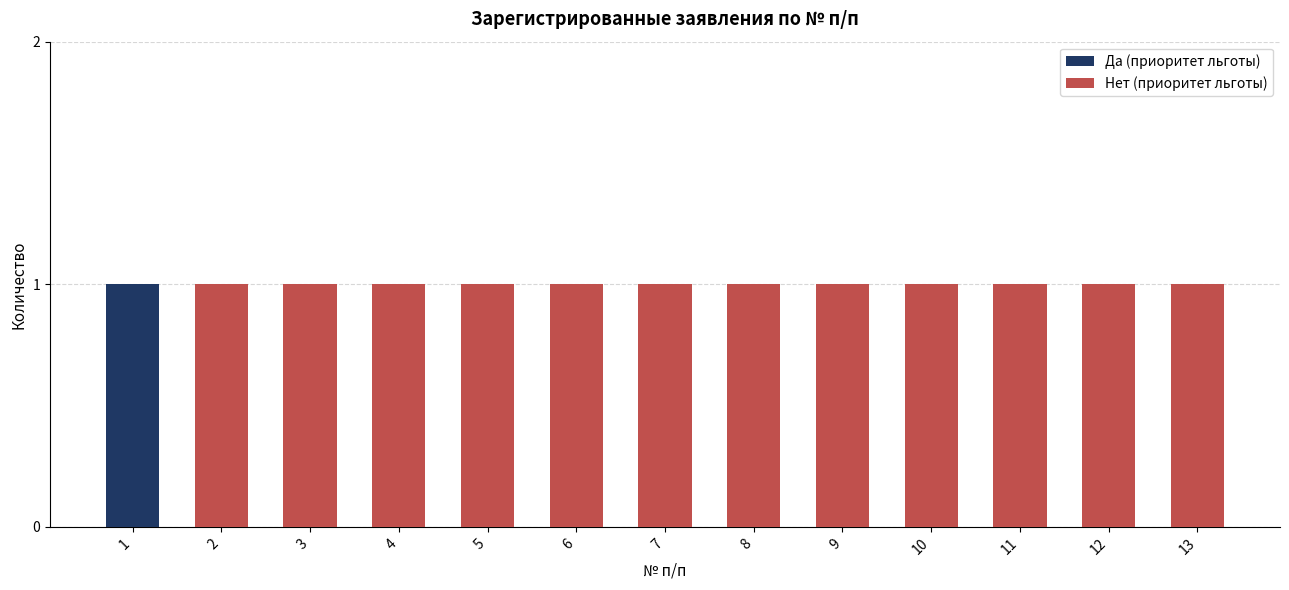

The value of Да (приоритет льготы) at 1 is 1. True or false?

True